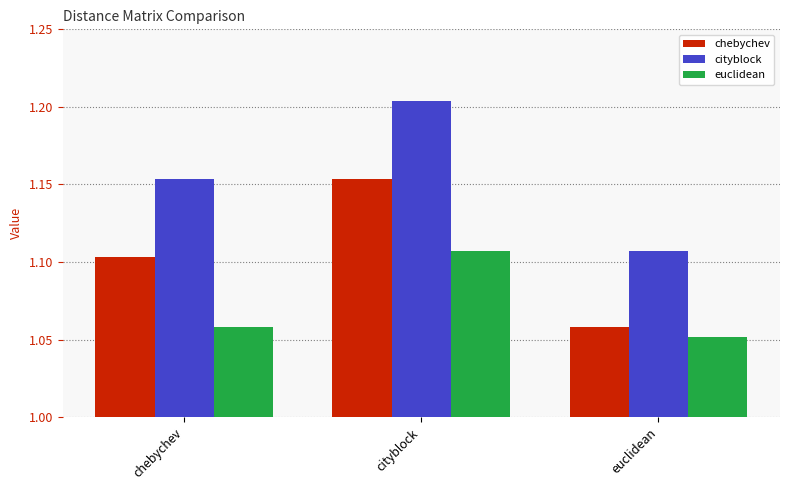

Which category has the lowest value in the chebychev series?

euclidean